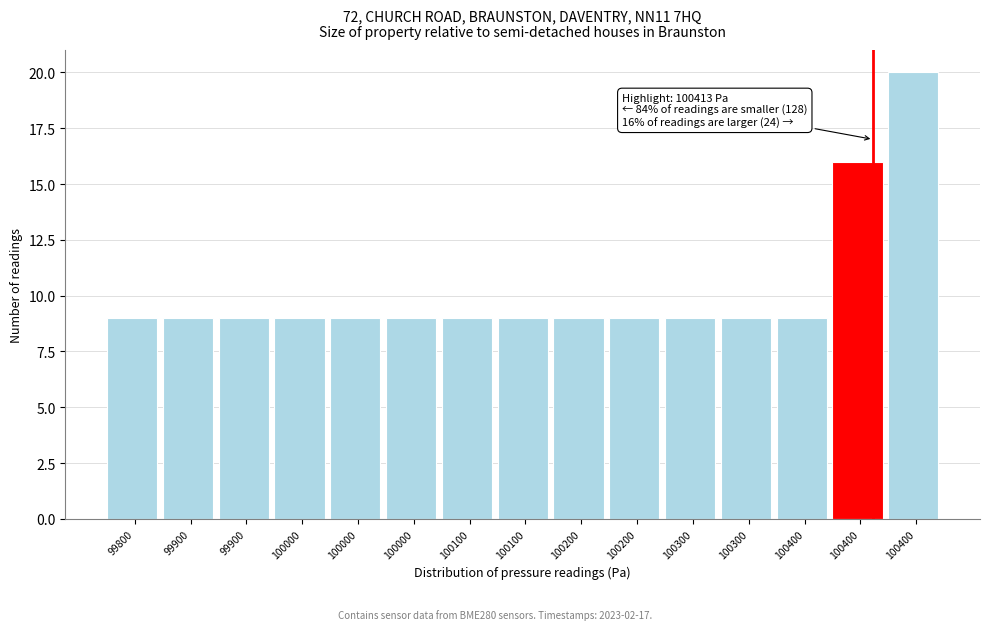

How many series are shown in this chart?

1